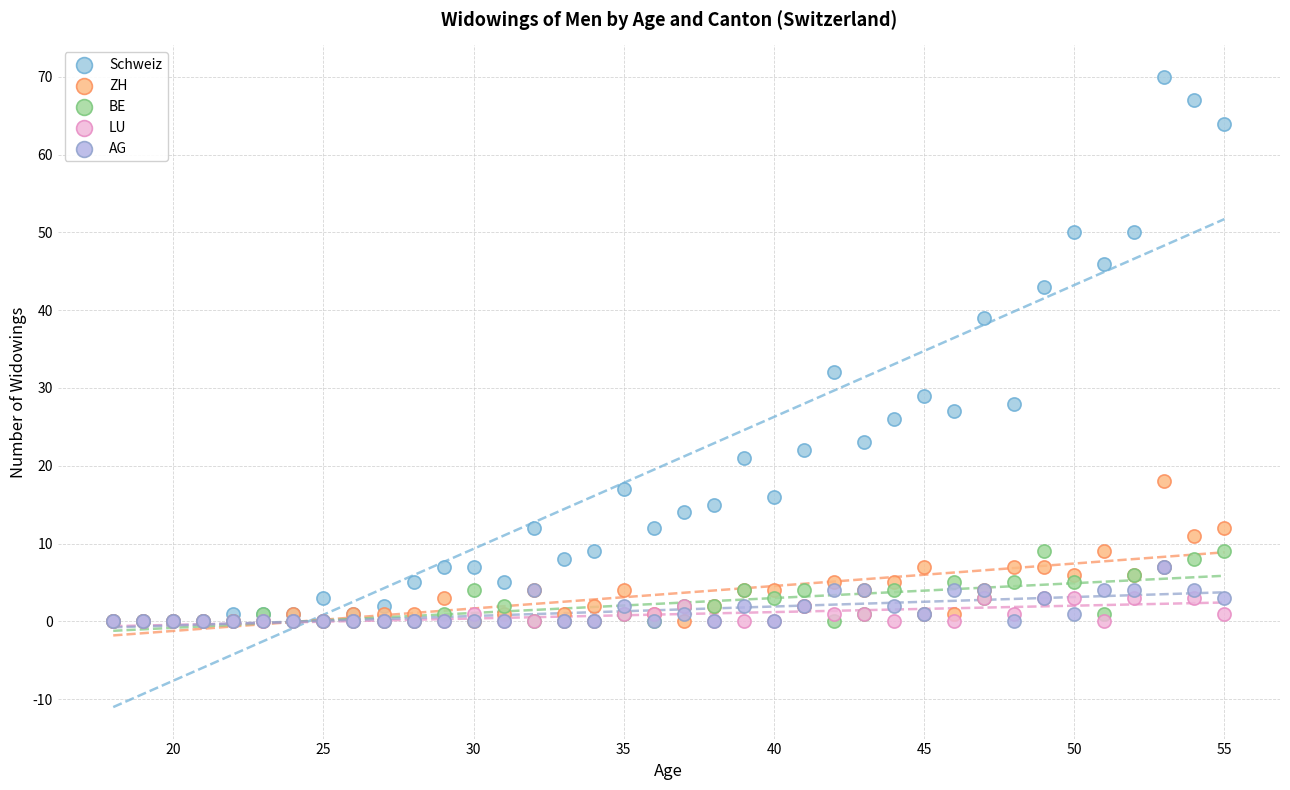

Which series contains the highest Y value?

Schweiz